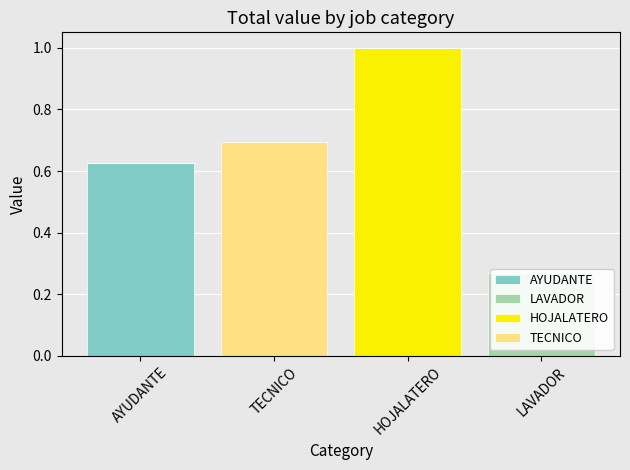

What position from the right is AYUDANTE?

4